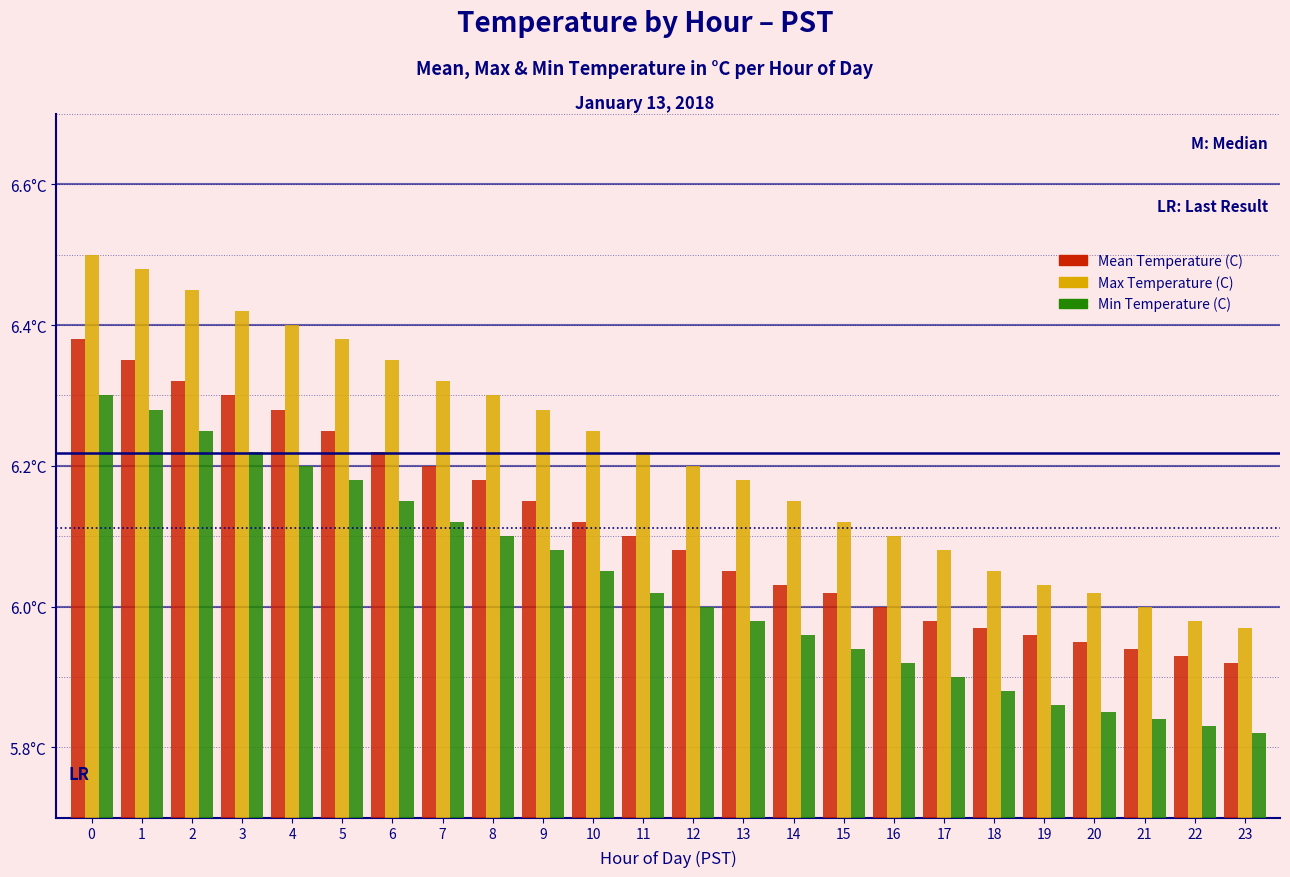

List the labels in order of Mean Temperature (C) value, smallest first.

23, 22, 21, 20, 19, 18, 17, 16, 15, 14, 13, 12, 11, 10, 9, 8, 7, 6, 5, 4, 3, 2, 1, 0